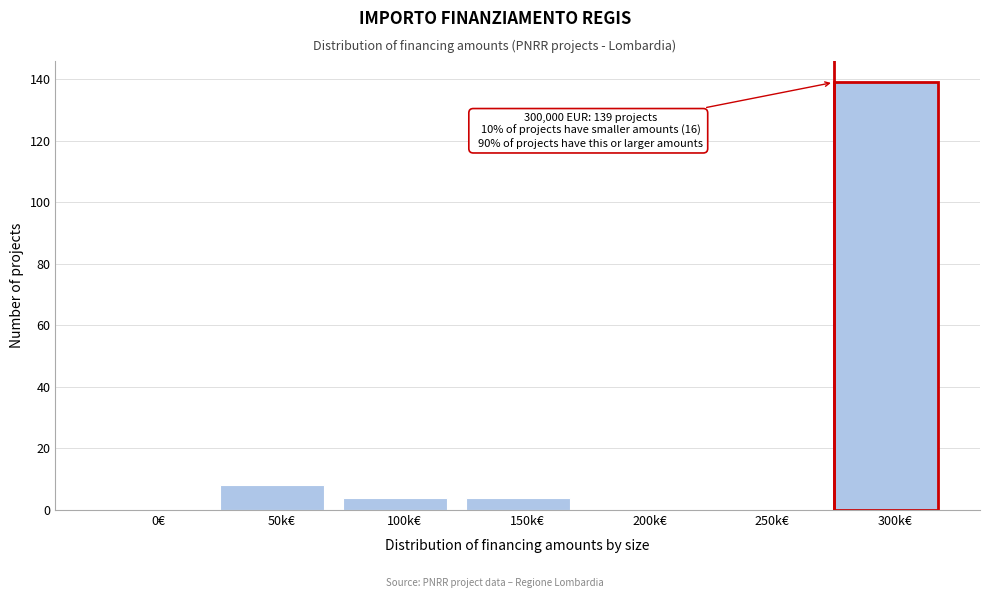

Reading left to right, list all the values displayed in this chart.

0€=0	50k€=8	100k€=4	150k€=4	200k€=0	250k€=0	300k€=139